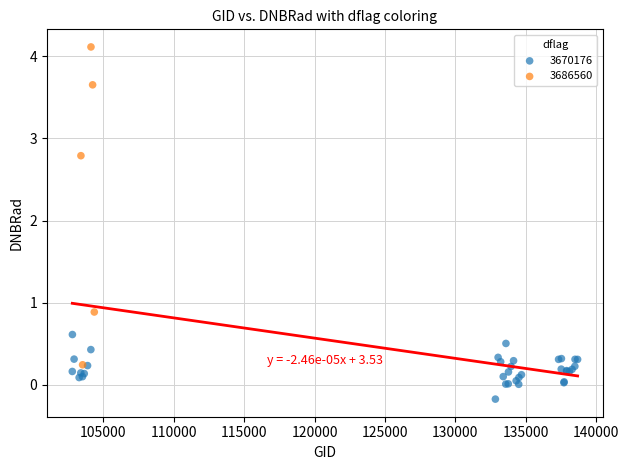

Which series reaches the minimum Y coordinate?

3670176